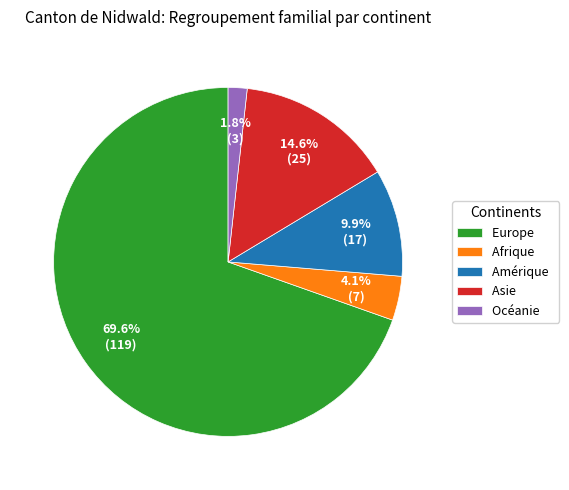

Which slice is the largest?

Europe